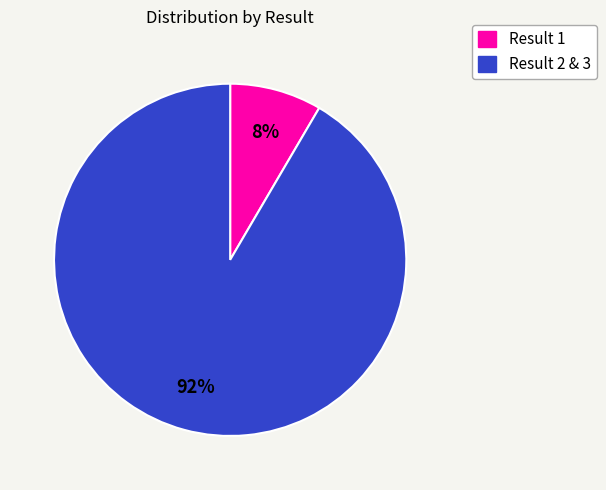

Rank the categories by value from lowest to highest.

1, 2, 3